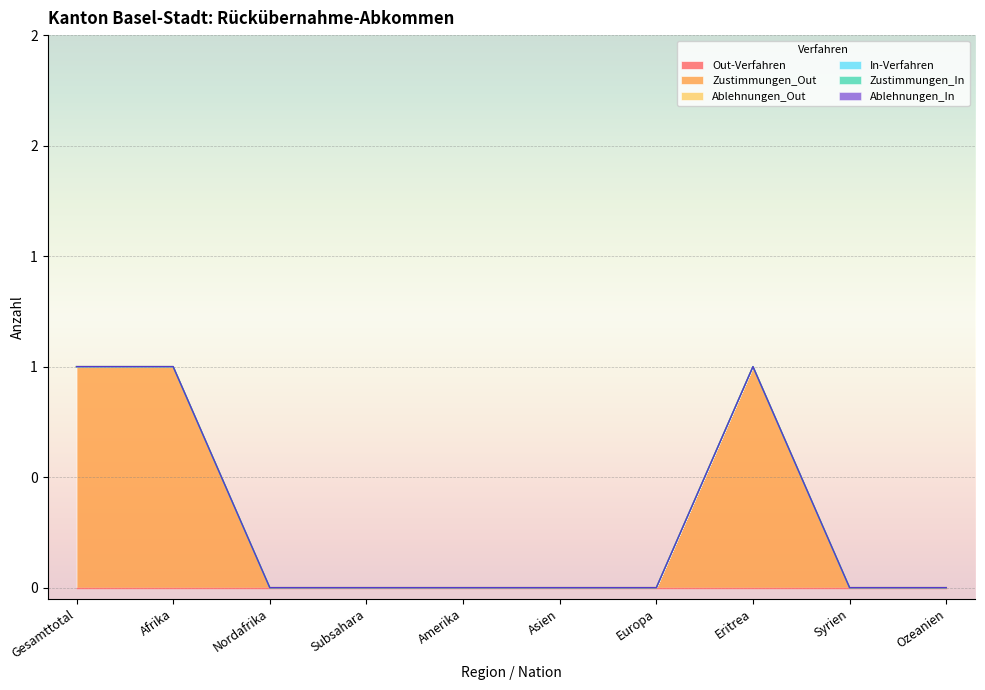

Is the value of In-Verfahren at Europa greater than the value of Ablehnungen_In at Syrien?

No